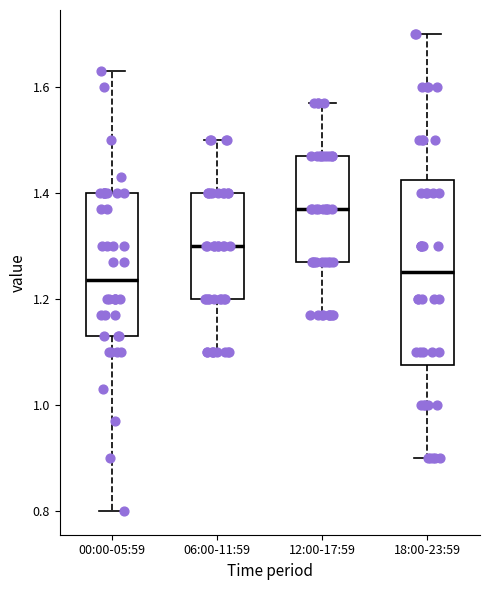

Which box has the highest median line?

12:00-17:59